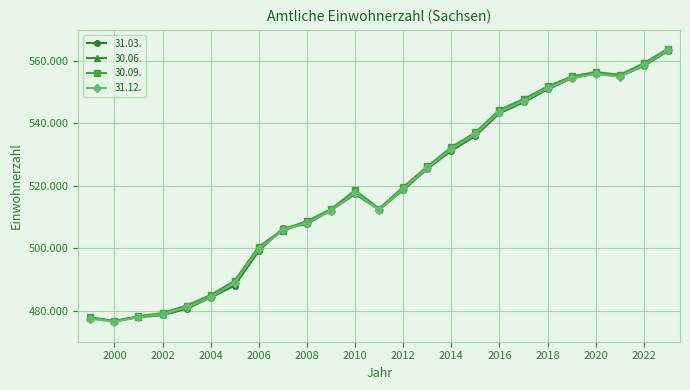

What are all the series names shown in the legend?

31.03., 30.06., 30.09., 31.12.